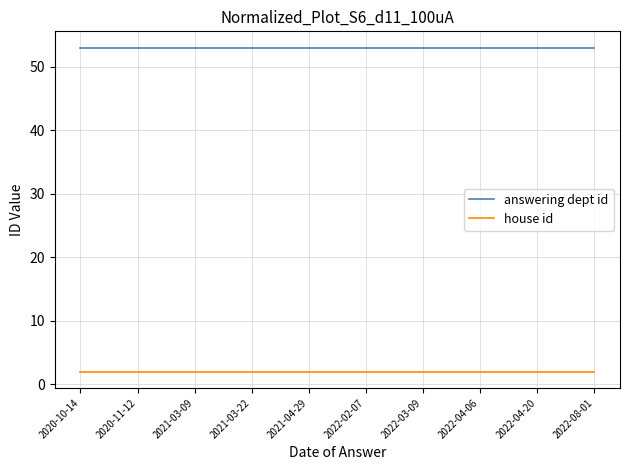

What are all the series names shown in the legend?

answering dept id, house id